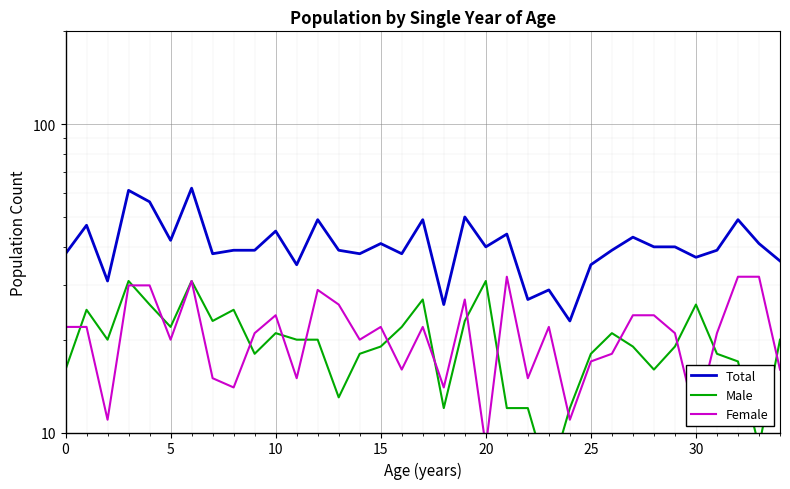

At which label does Total reach its minimum?

24